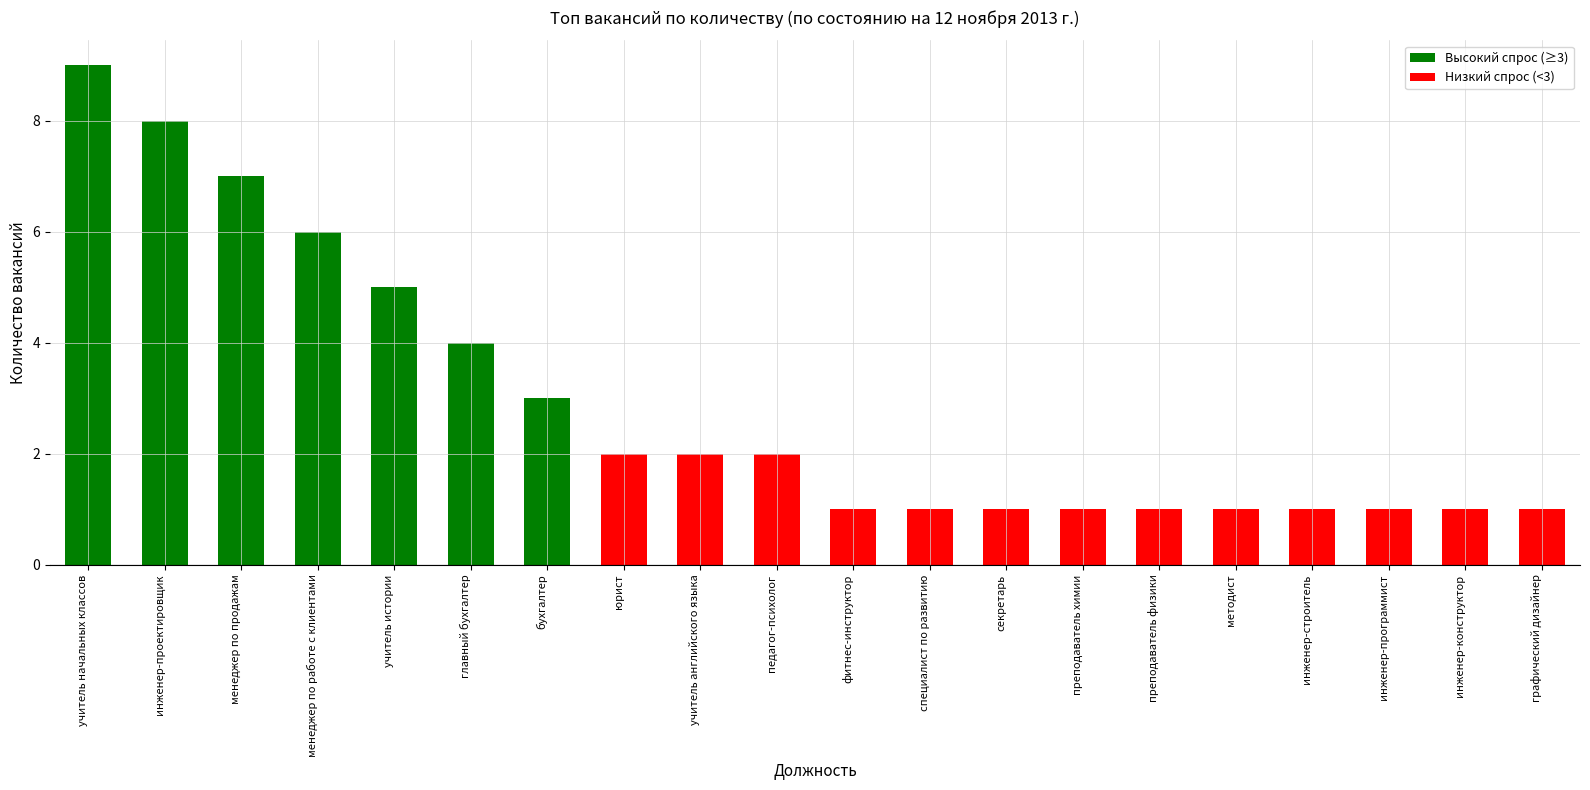

Reading right to left, extract all data points from this chart.

1	1	1	1	1	1	1	1	1	1	2	2	2	3	4	5	6	7	8	9